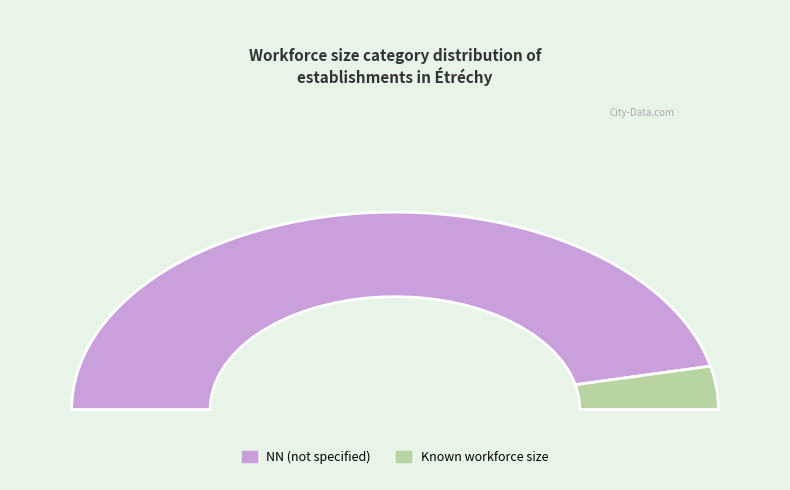

To the nearest percent, what is the difference between the largest and smallest slice percentages?

93%